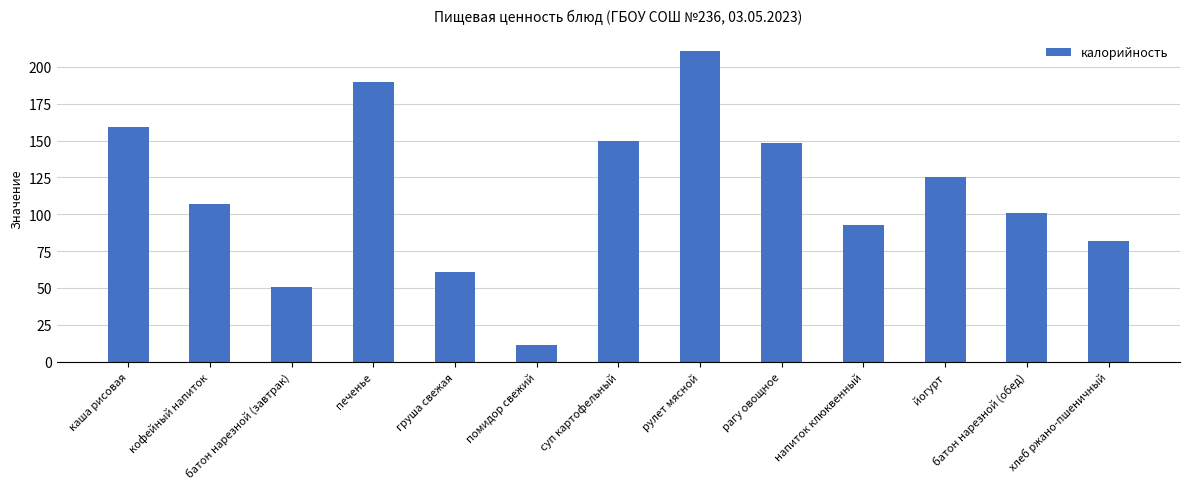

What is the sum of all values?

1489